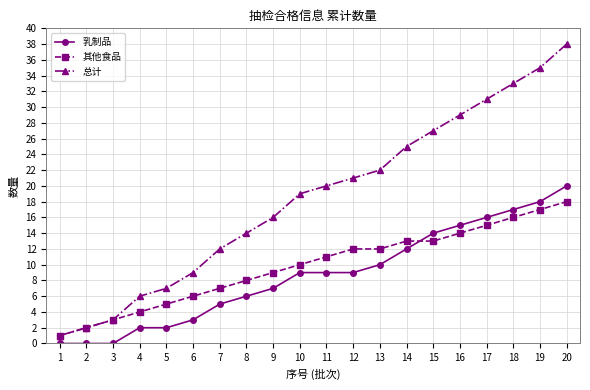

Reading right to left, what are all the values shown in this chart?

乳制品: 20=20	19=18	18=17	17=16	16=15	15=14	14=12	13=10	12=9	11=9	10=9	9=7	8=6	7=5	6=3	5=2	4=2	3=0	2=0	1=0
其他食品: 20=18	19=17	18=16	17=15	16=14	15=13	14=13	13=12	12=12	11=11	10=10	9=9	8=8	7=7	6=6	5=5	4=4	3=3	2=2	1=1
总计: 20=38	19=35	18=33	17=31	16=29	15=27	14=25	13=22	12=21	11=20	10=19	9=16	8=14	7=12	6=9	5=7	4=6	3=3	2=2	1=1